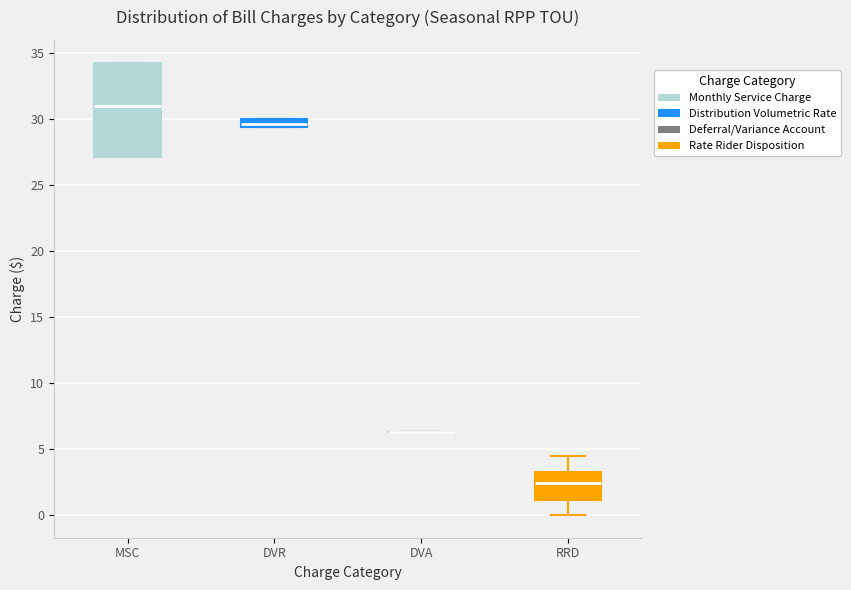

Which box is the tallest, from its lower edge to its upper edge?

MSC